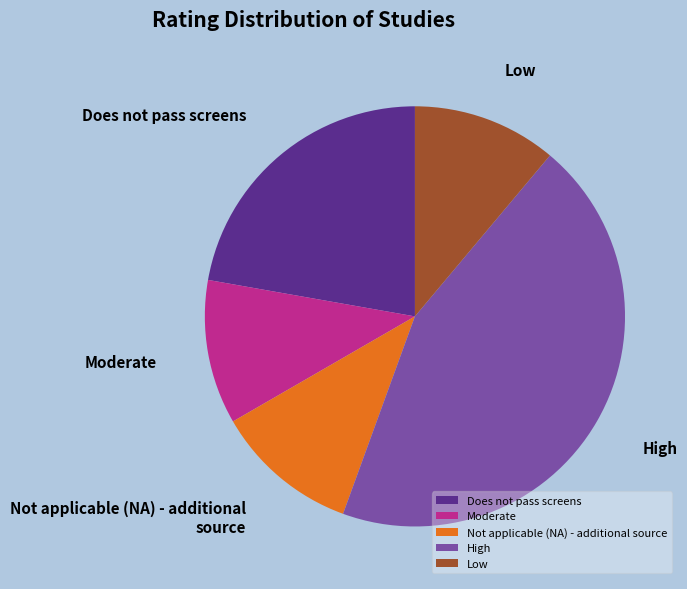

True or false: Not applicable (NA) - additional source accounts for 3% of the total.

False